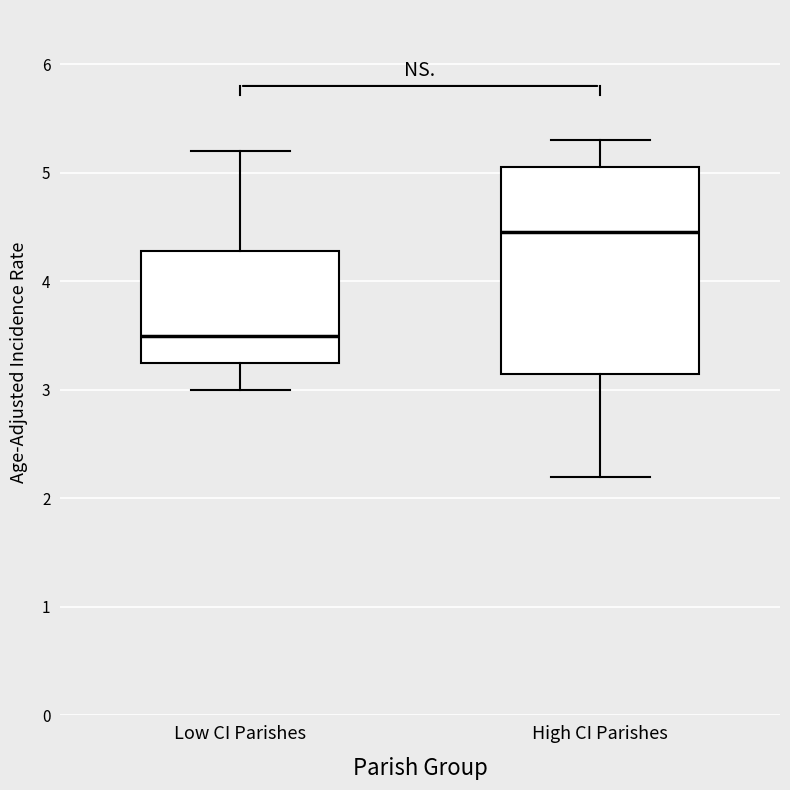

Reading left to right, transcribe this box plot: for each box, give where its median line is, the range the box spans, and where its two whiskers end, as read against the y-axis. The values are not printed on the chart, so give them approximately, as read against the axis.

Low CI Parishes: median 3.5, box 3.3 to 4.3, whiskers 3.0 to 5.2
High CI Parishes: median 4.5, box 3.2 to 5.1, whiskers 2.2 to 5.3